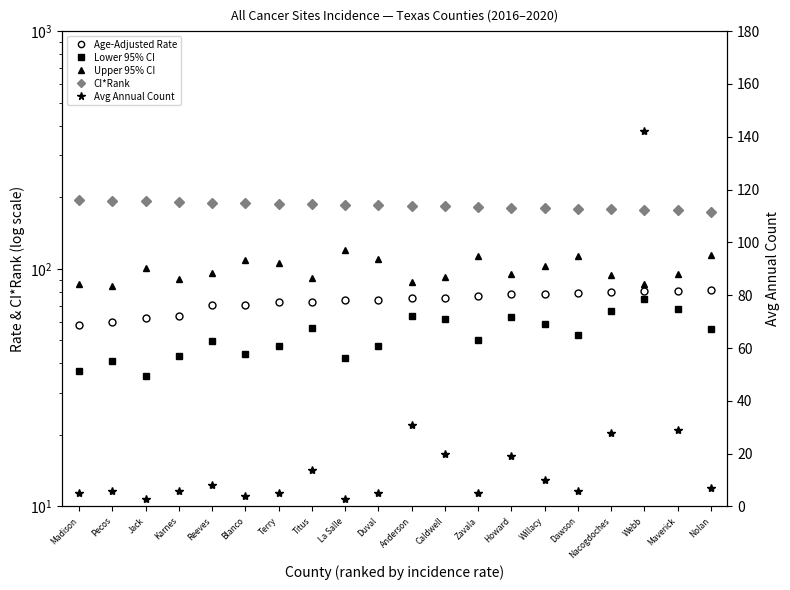

What is the sum of the Lower 95% CI values at Caldwell and Titus?

117.7